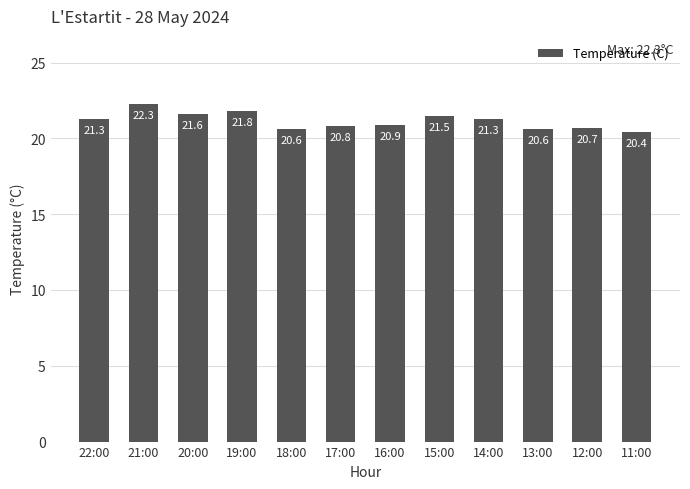

What value does the data have at 15:00?

21.5